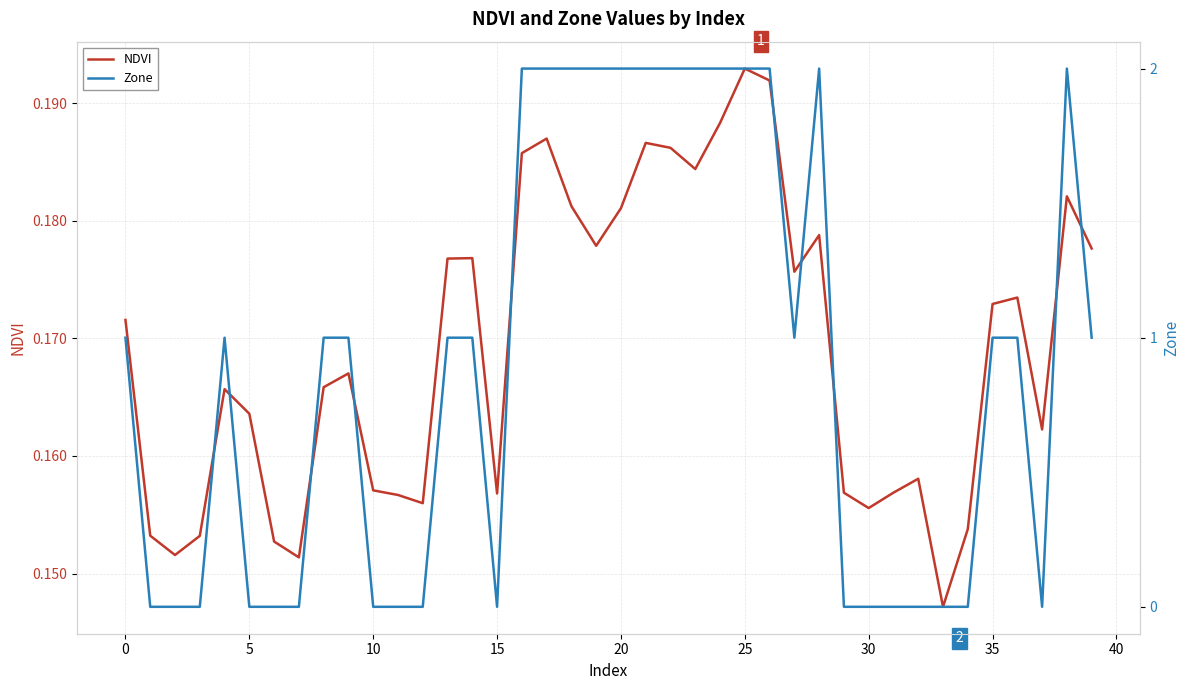

Which series has the largest total across all categories?

Zone